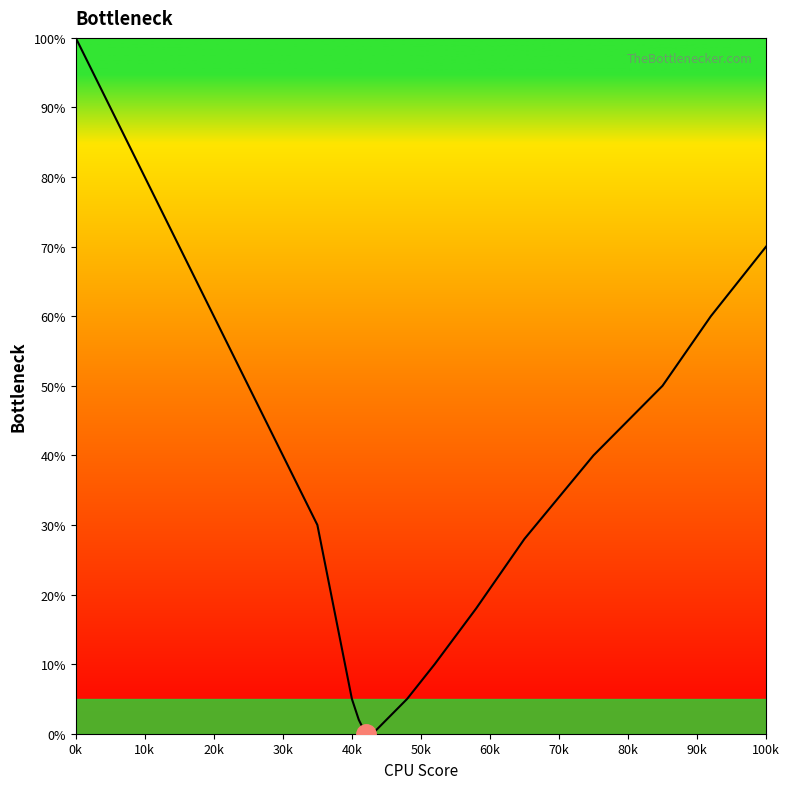

True or false: the data has more than 1 interior local peaks.

False